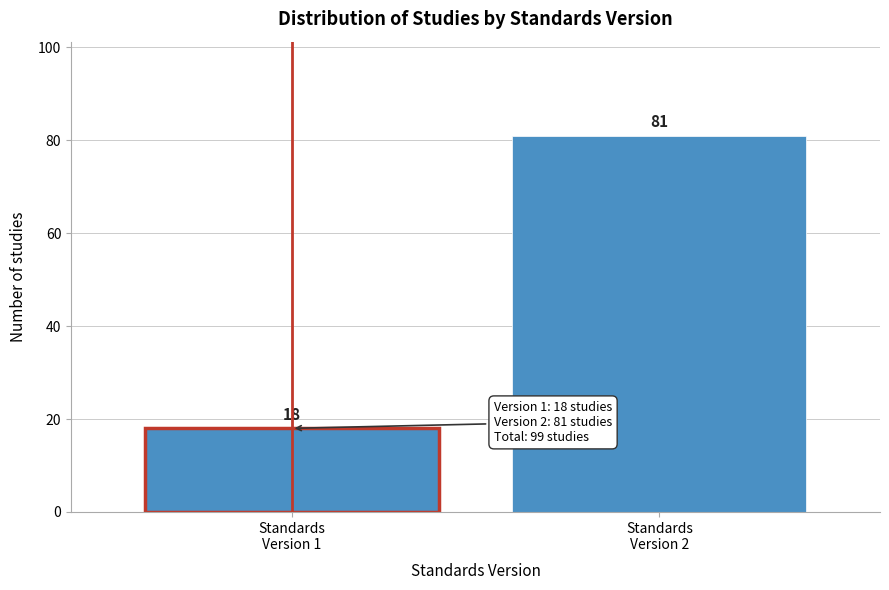

Reading left to right, what are all the values shown in this chart?

18	81